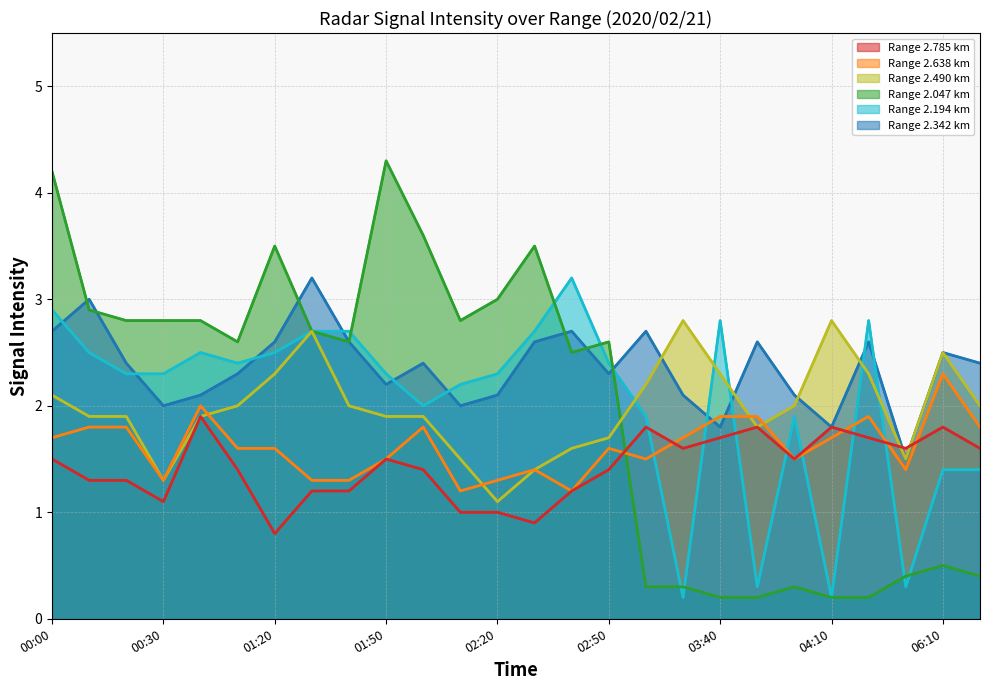

How many series are shown in this chart?

6